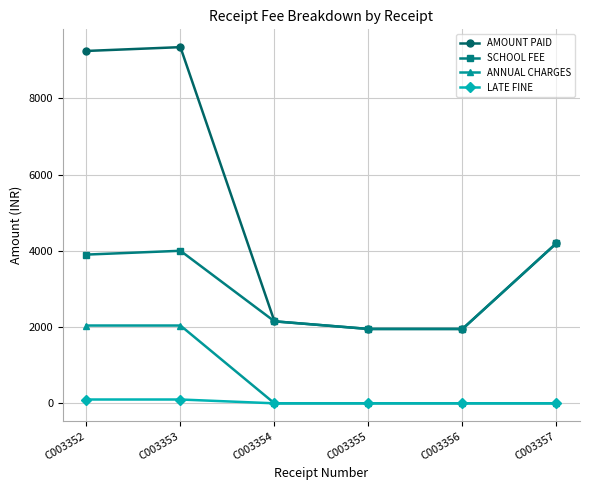

At which label is AMOUNT PAID closest to 5645?

C003357